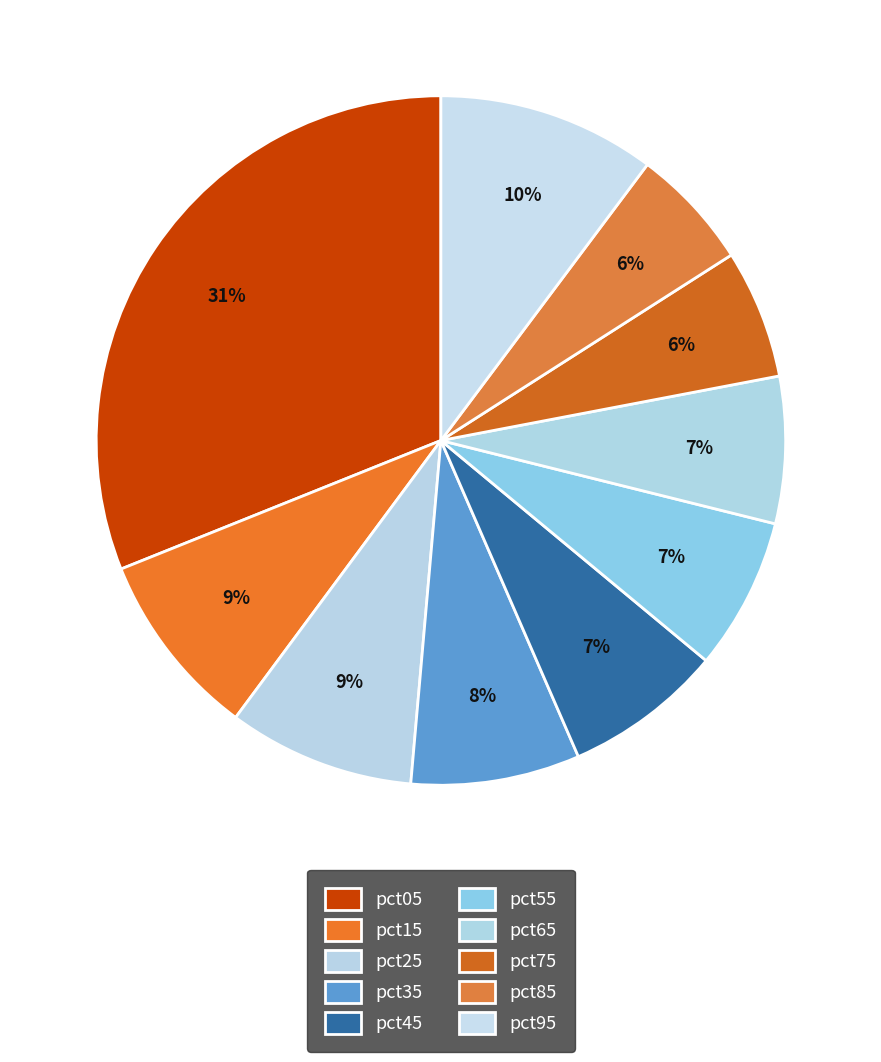

How many slices are in this pie chart?

10